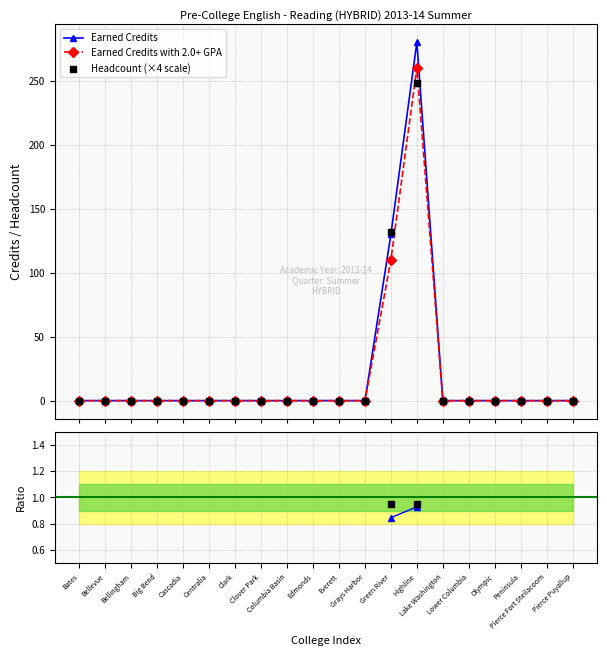

Which series has the largest Y range (max minus min)?

Earned Credits